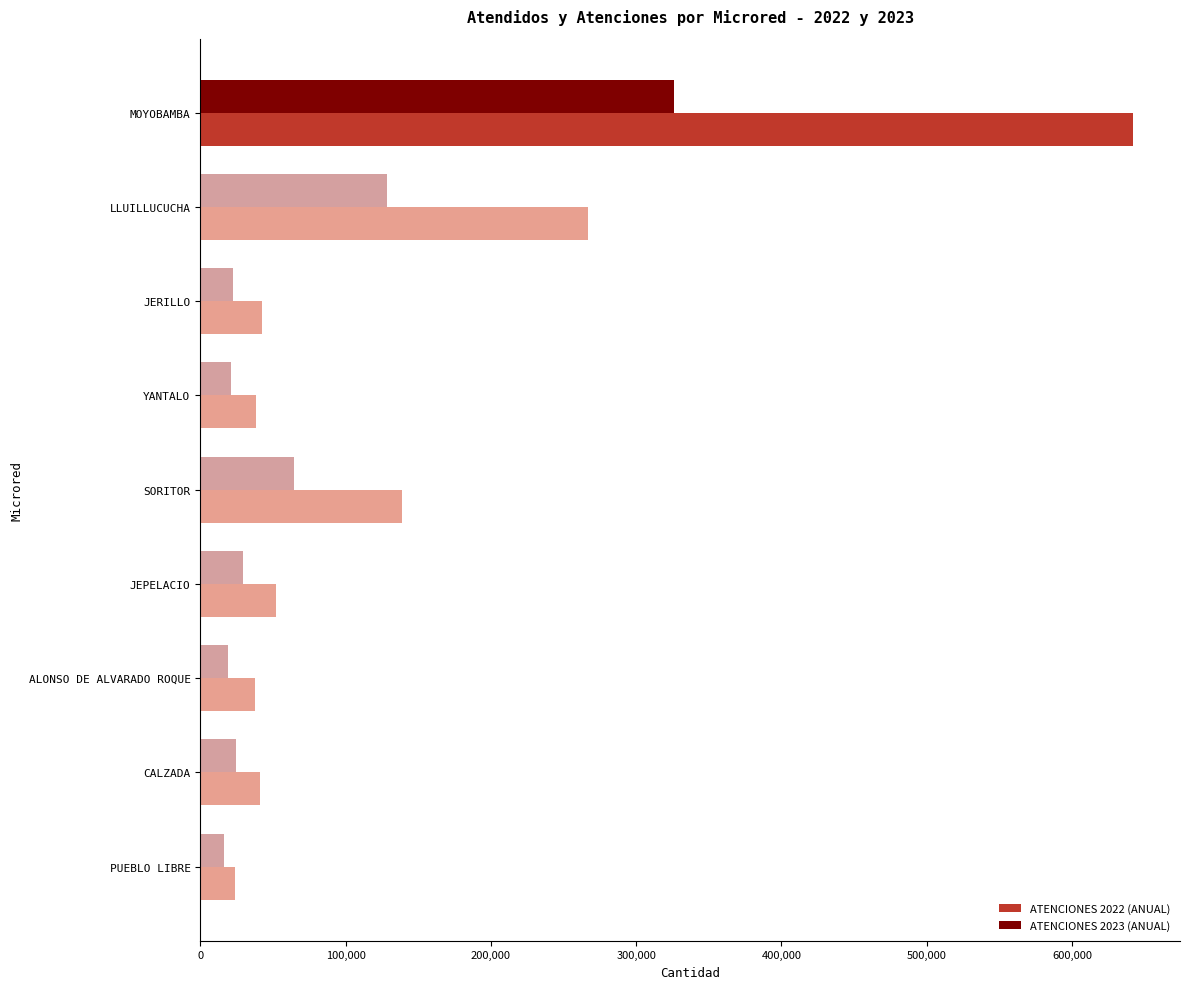

What is the minimum value for ATENCIONES 2023 (ANUAL)?

16162